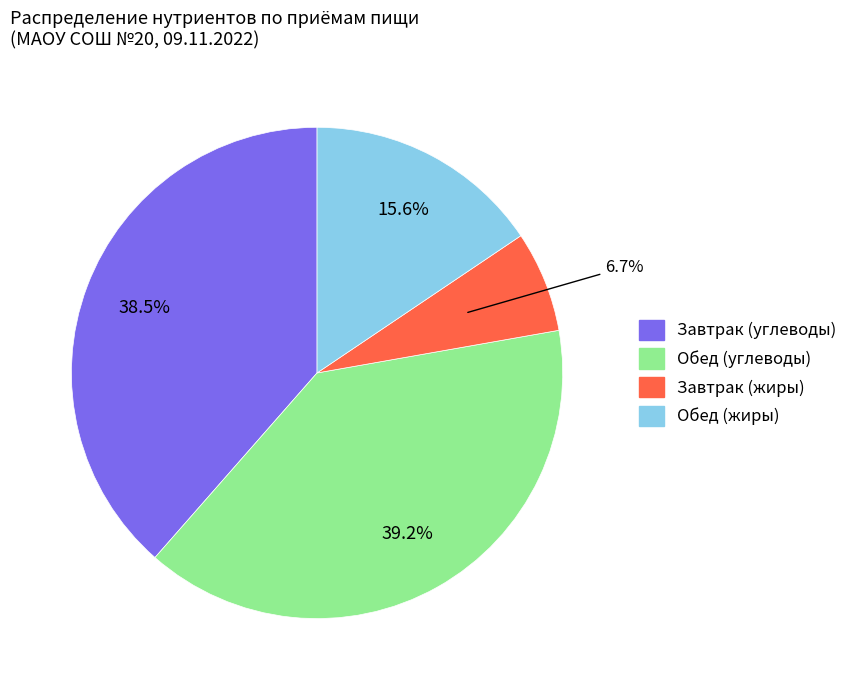

Is there a majority slice in this chart?

No